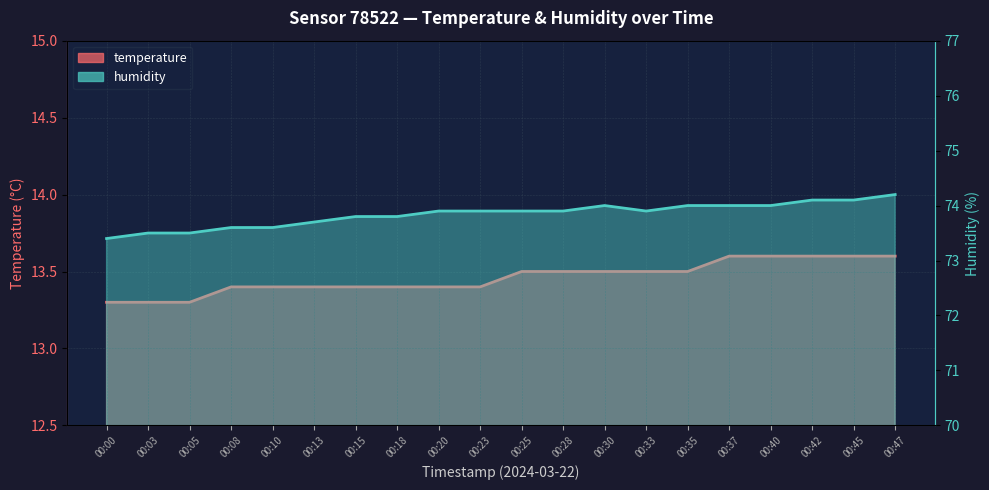

What value does the temperature series have at 00:35?

13.5